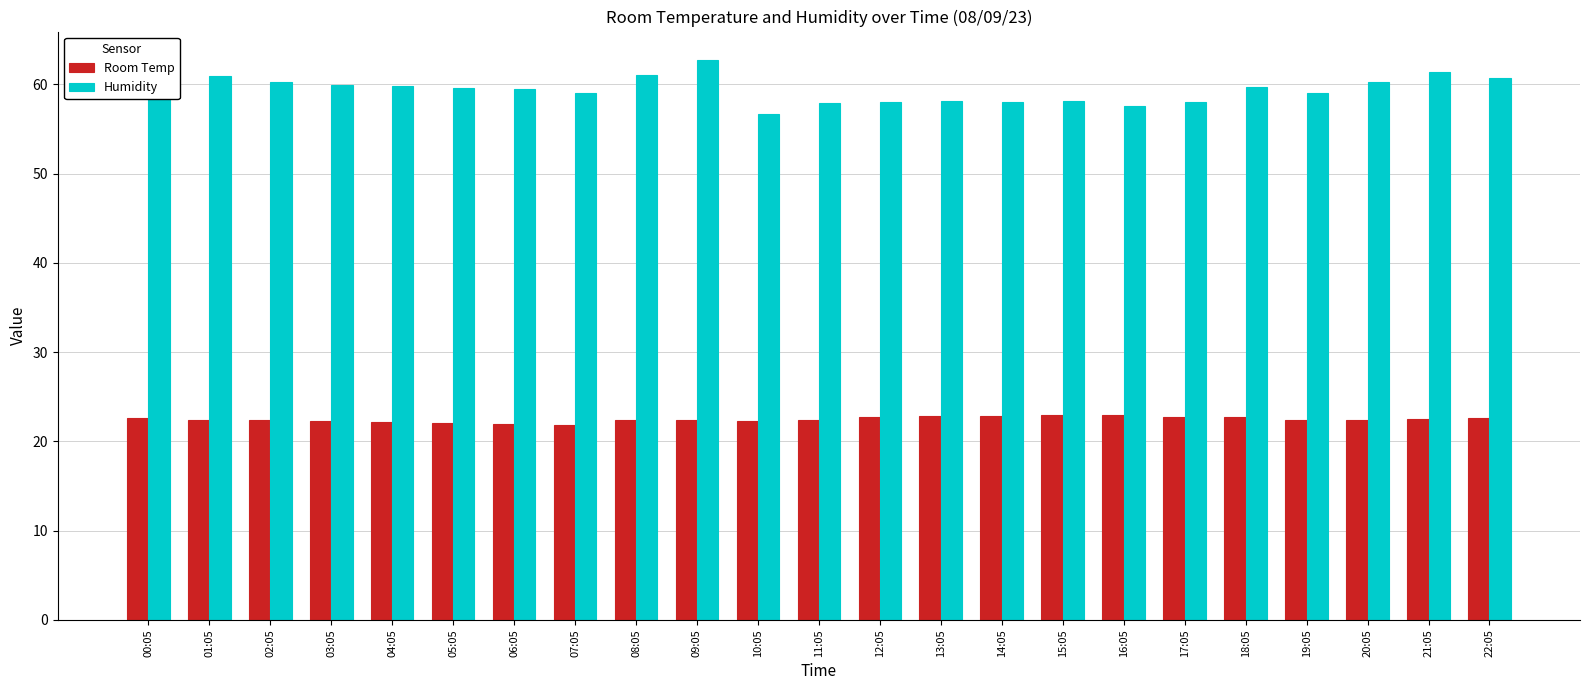

Read the Humidity value at 17:05.

58.1